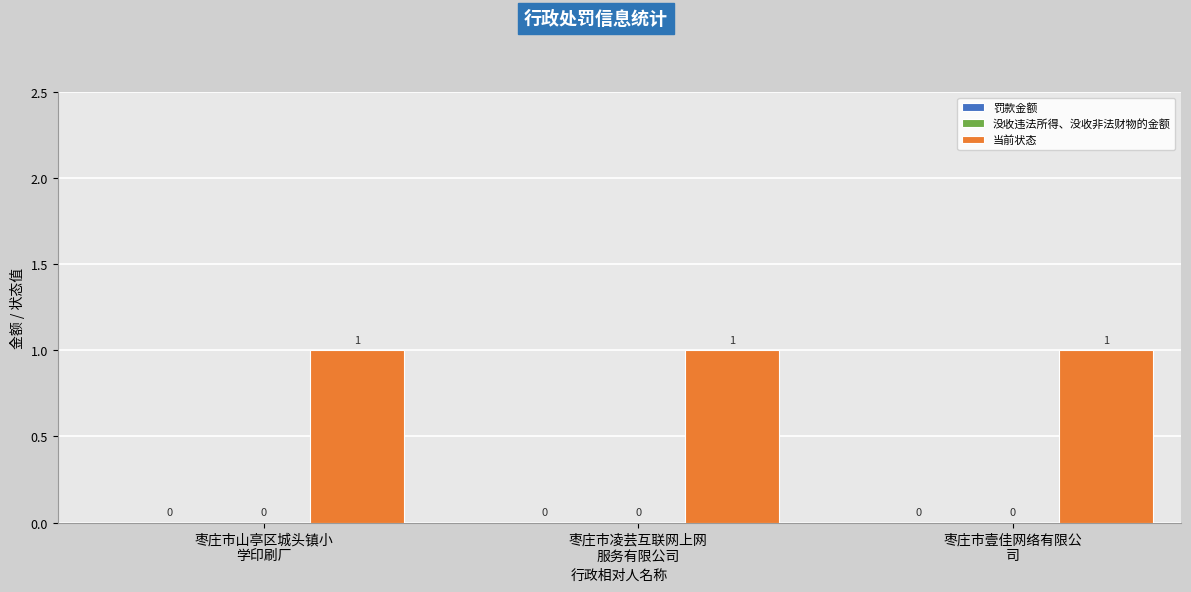

Which series has the largest total across all categories?

当前状态